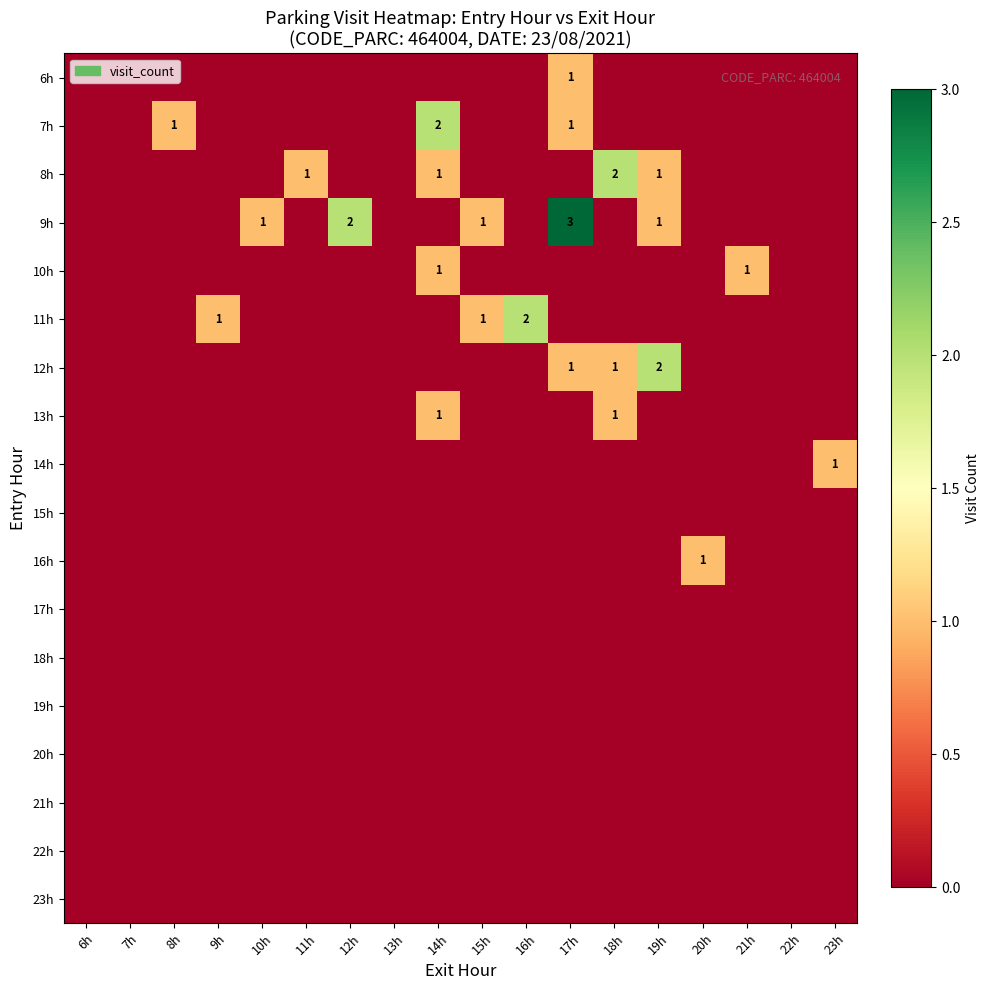

Which series has the largest total across all categories?

9h